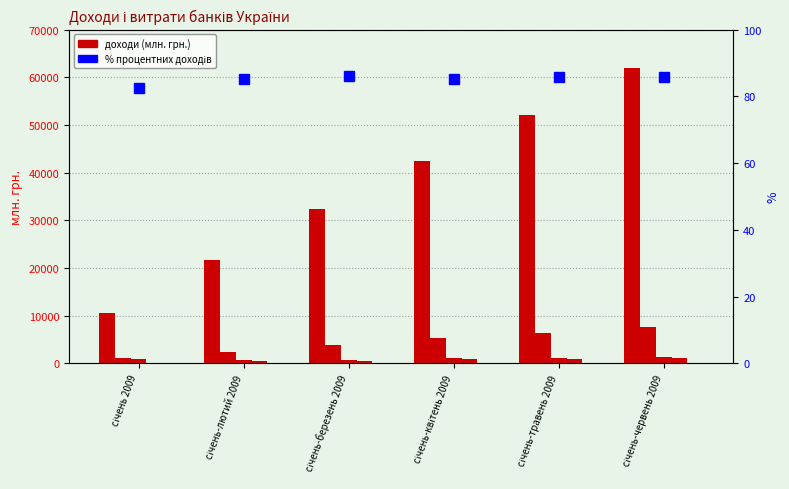

What is the average value of the результат від торговельних операцій series?

975.1